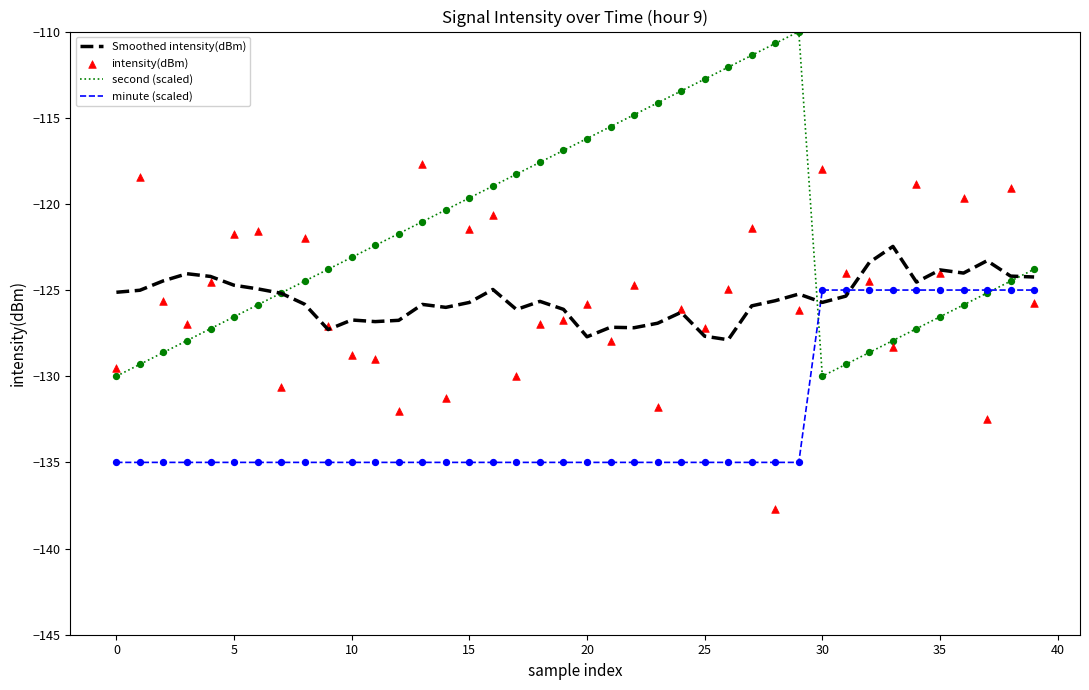

Which series has the largest total across all categories?

second (scaled)